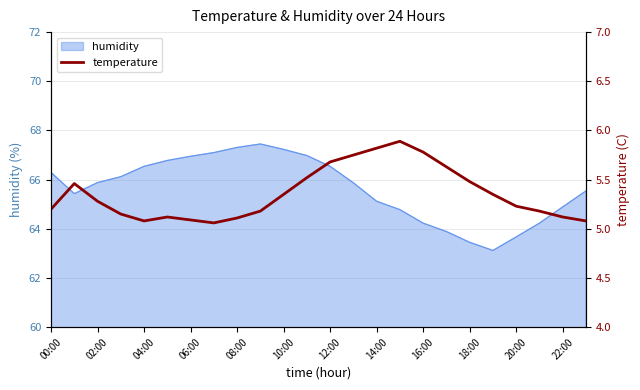

What is the label of the 18th point from the left?

17